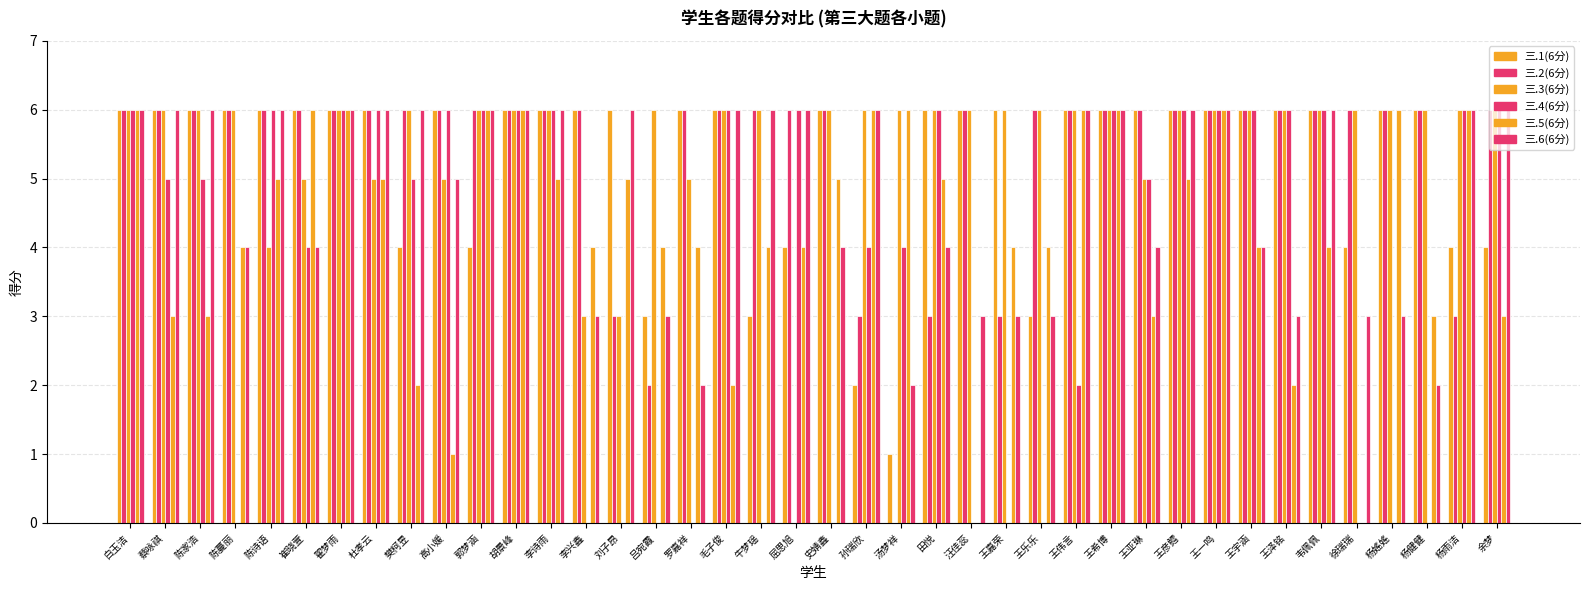

Count the number of categories in the chart.

40